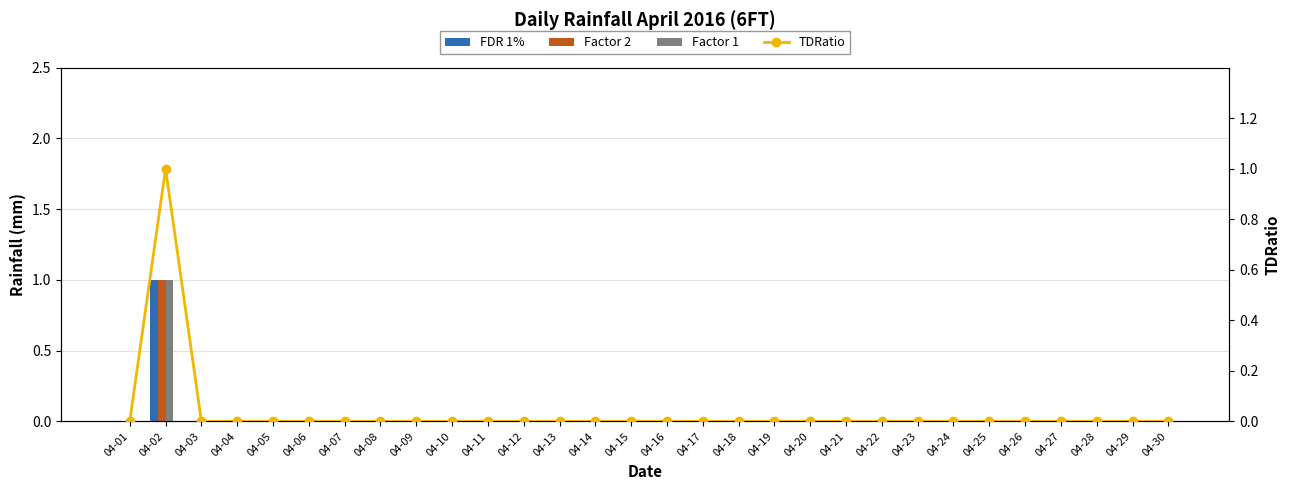

List the series in order of their peak value, lowest first.

FDR 1%, Factor 2, Factor 1, TDRatio